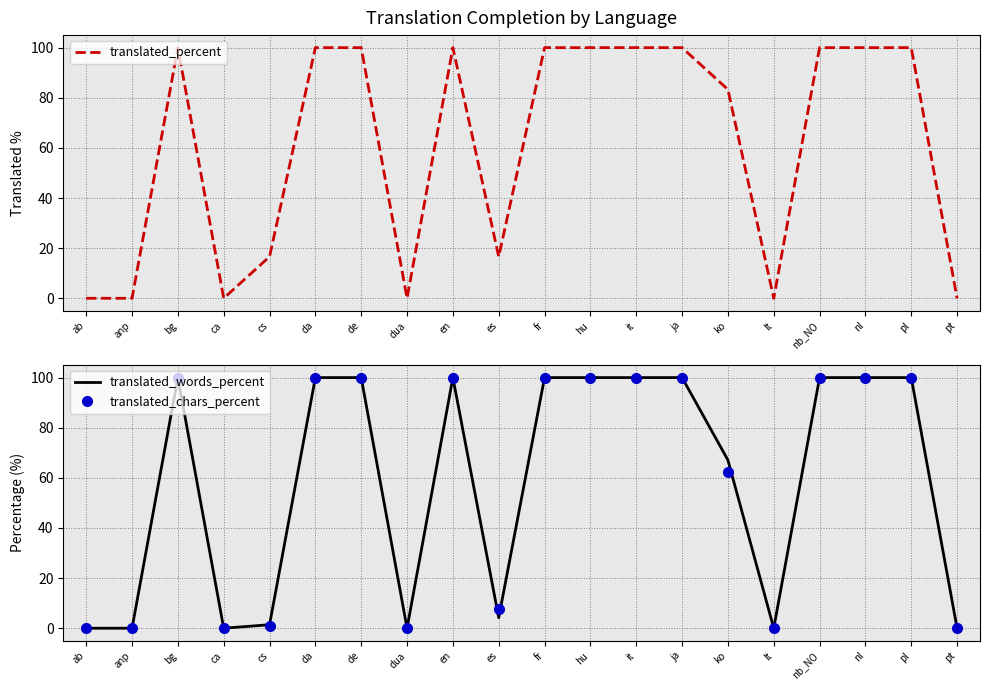

At which category is the sum across all series the highest?

bg